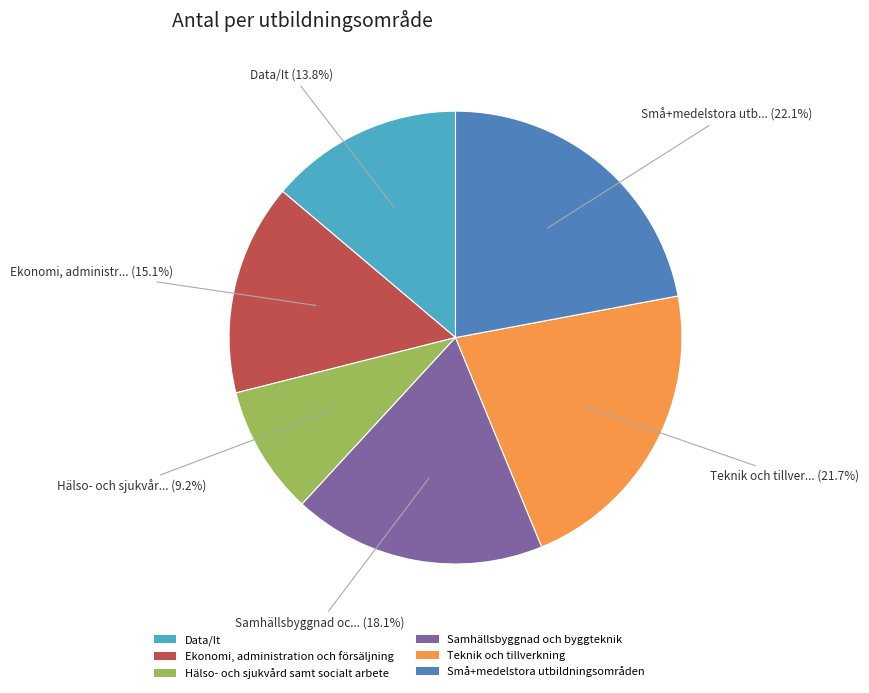

To the nearest percent, what is the difference between the largest and smallest slice percentages?

13%